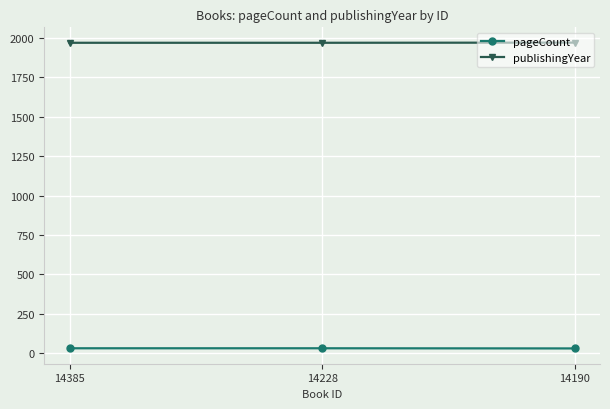

What is the minimum value shown in the chart?

30